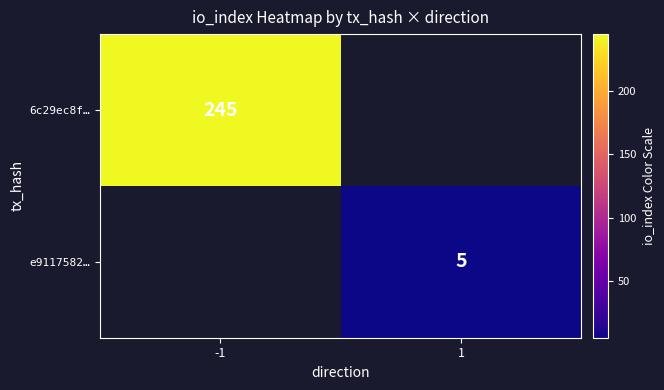

True or false: 6c29ec8f… has a value of 245 at -1.

True